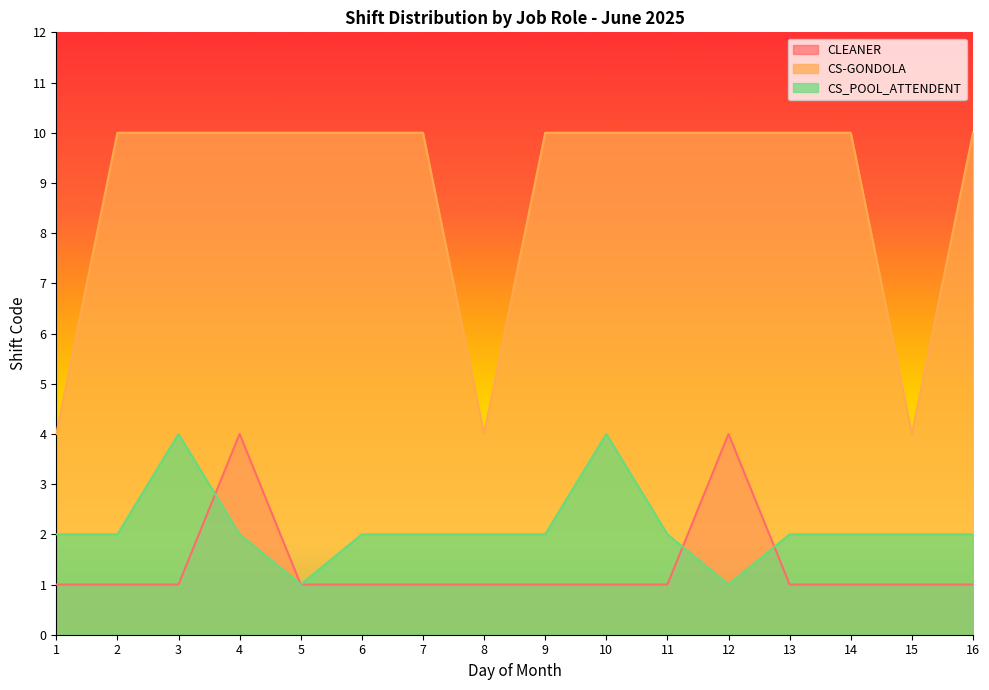

The CLEANER series shows 1 at 11. True or false?

False